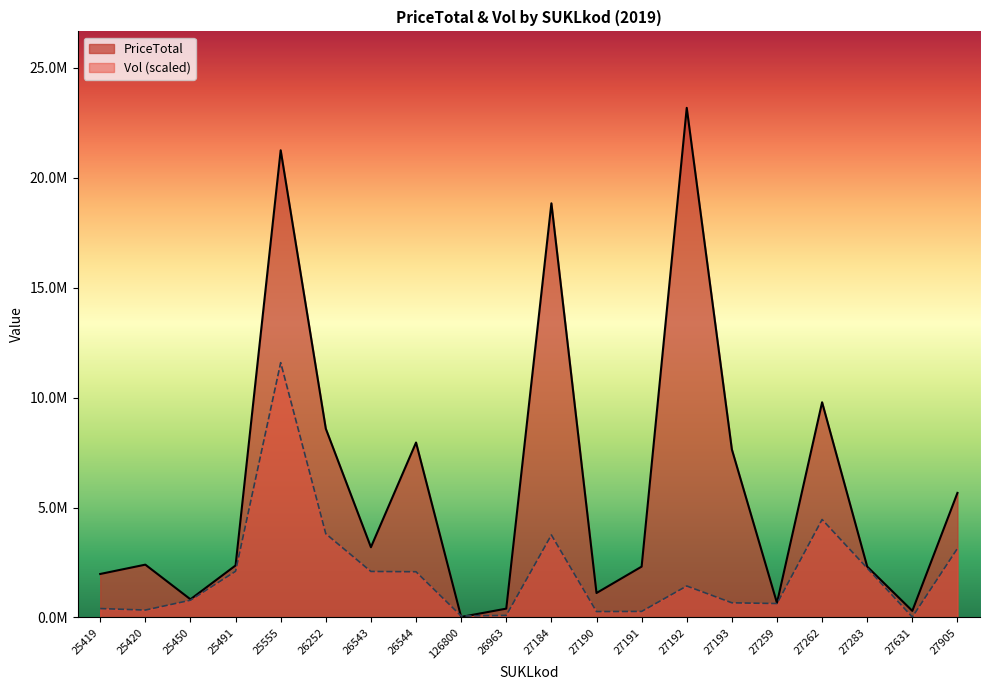

Which series ends up on top after the final intersection of PriceTotal and Vol?

PriceTotal